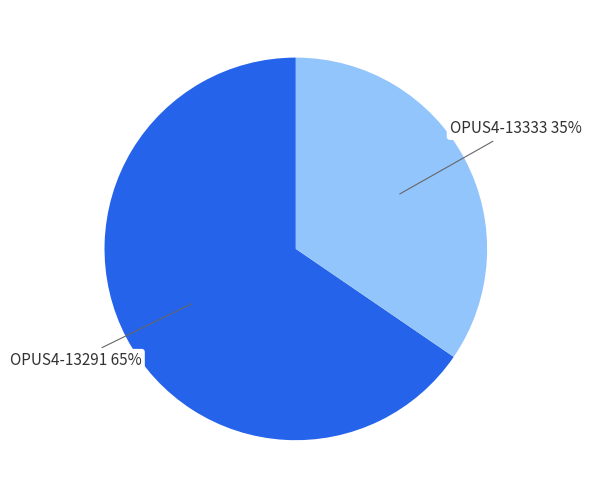

To the nearest percent, what is the average slice percentage?

50%